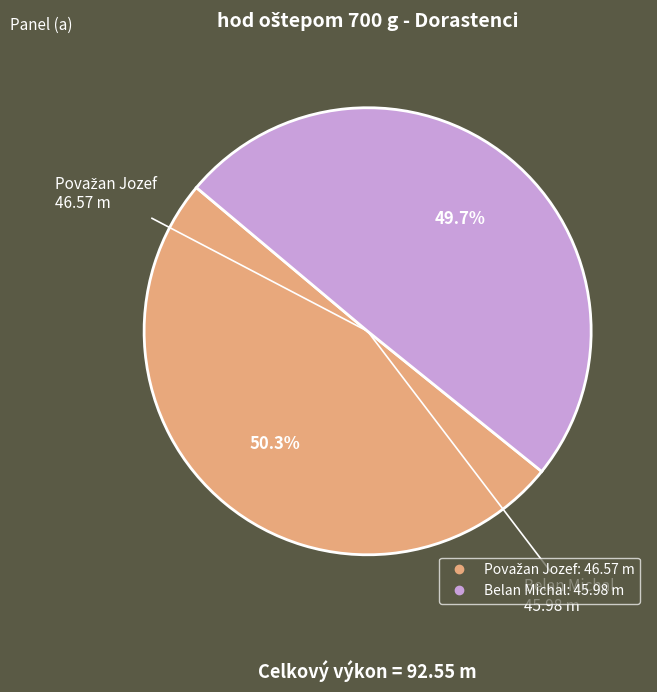

Is there any slice that represents more than half of the pie?

Yes